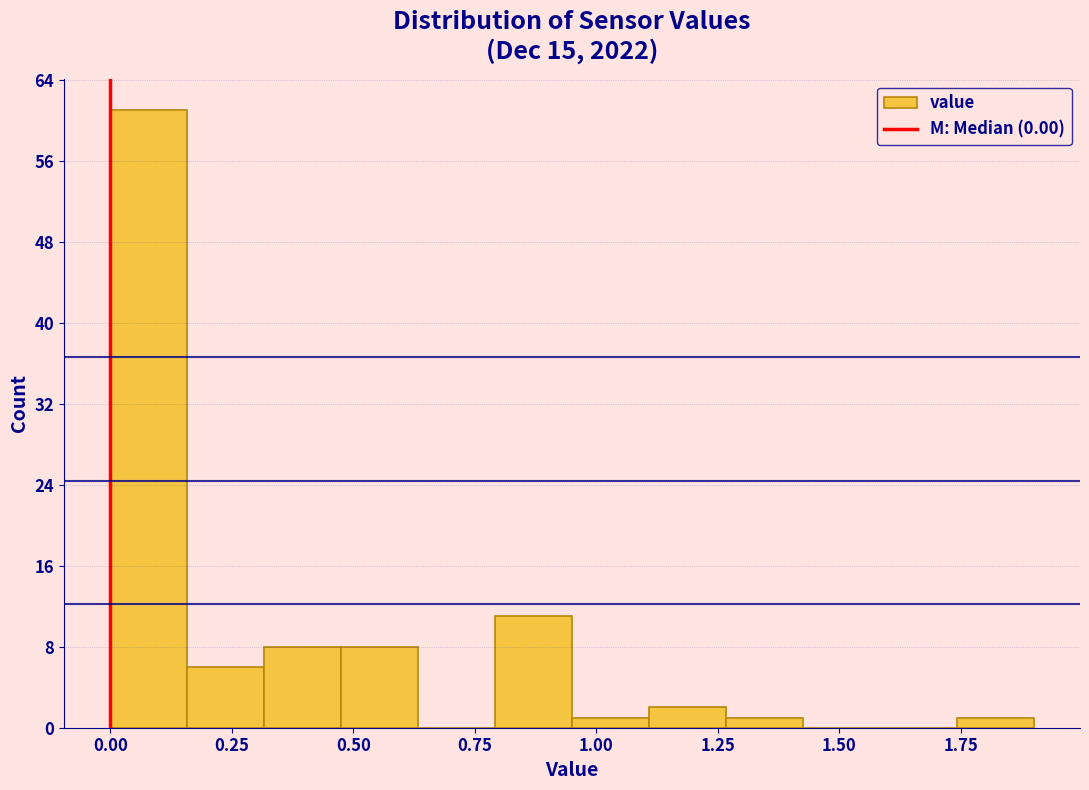

Around what value on the x-axis is the tallest bar? Give the approximate position of its centre, as read against the axis.

0.10